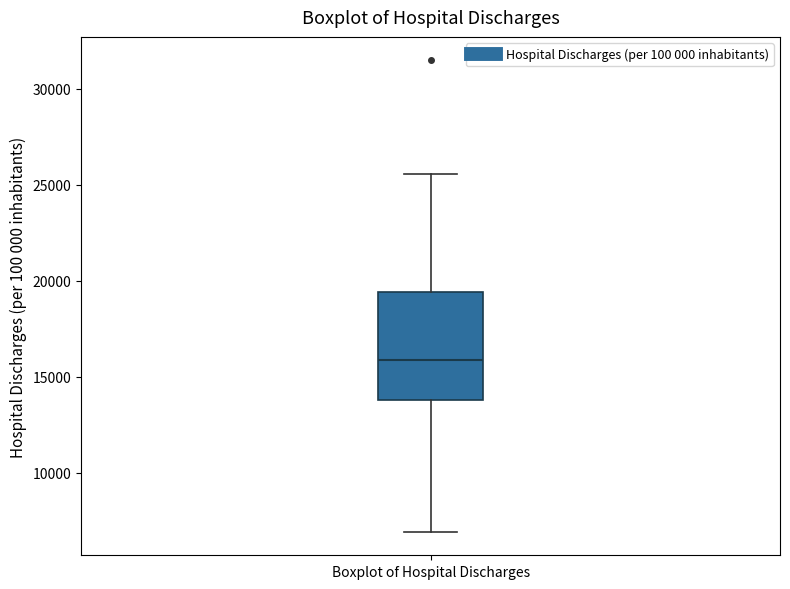

Read this box plot against the y-axis: the position of the median line, the range covered by the box, and the ends of both whiskers. The values are not printed on the chart, so give them approximately, as read against the axis.

median 16000, box 14000 to 19500, whiskers 7000 to 25500